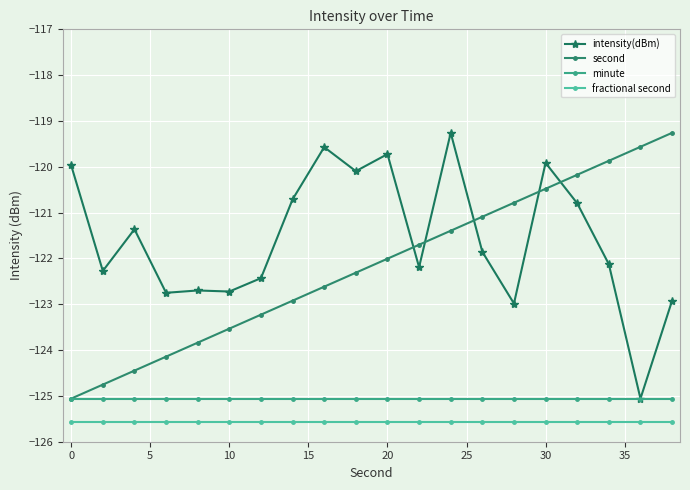

What is the value of the fractional second point at the 7th from the left?

-125.6